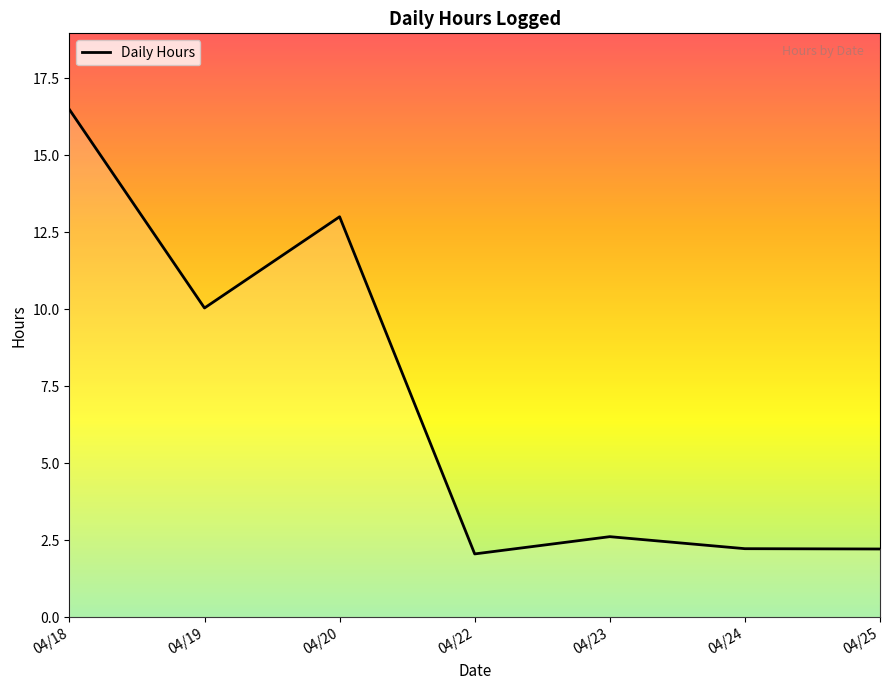

What is the difference between the values at 04/18 and 04/25?

14.3